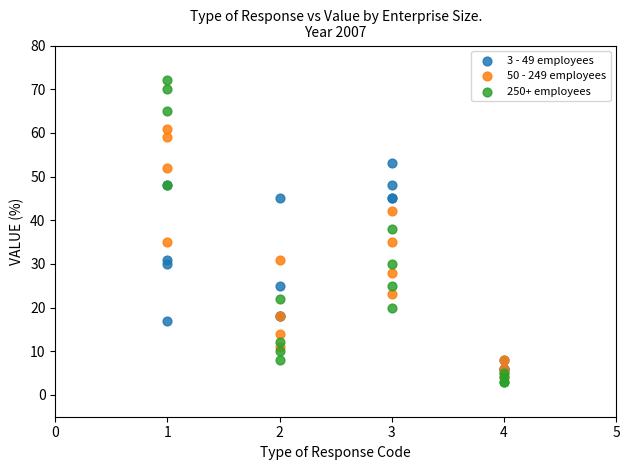

What are all the series names shown in the legend?

3 - 49 employees, 50 - 249 employees, 250+ employees